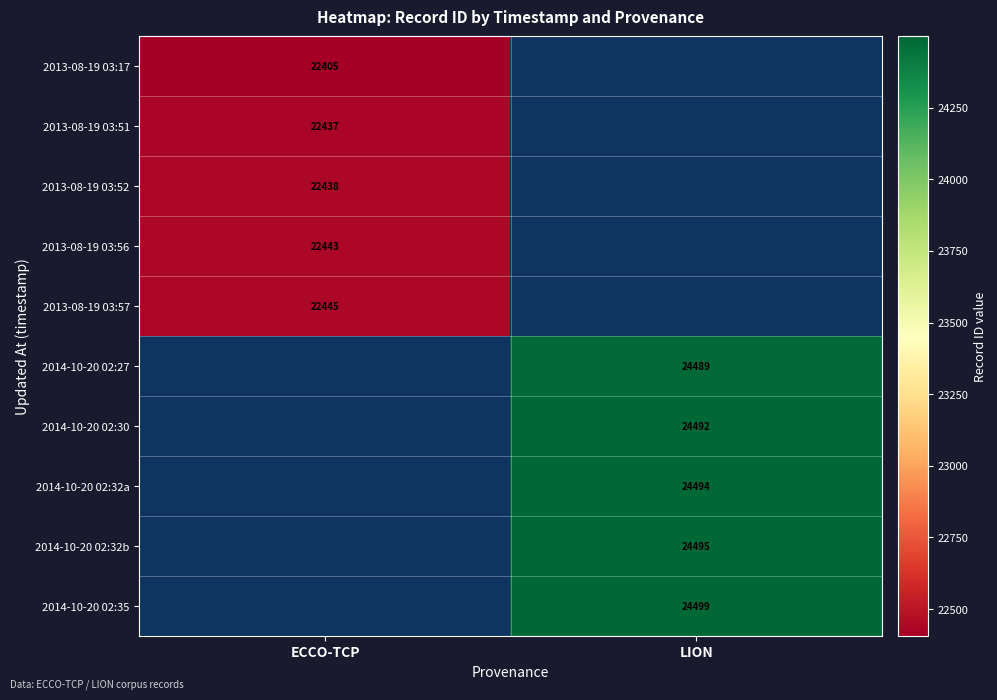

Between ECCO-TCP and LION, which is larger?

LION